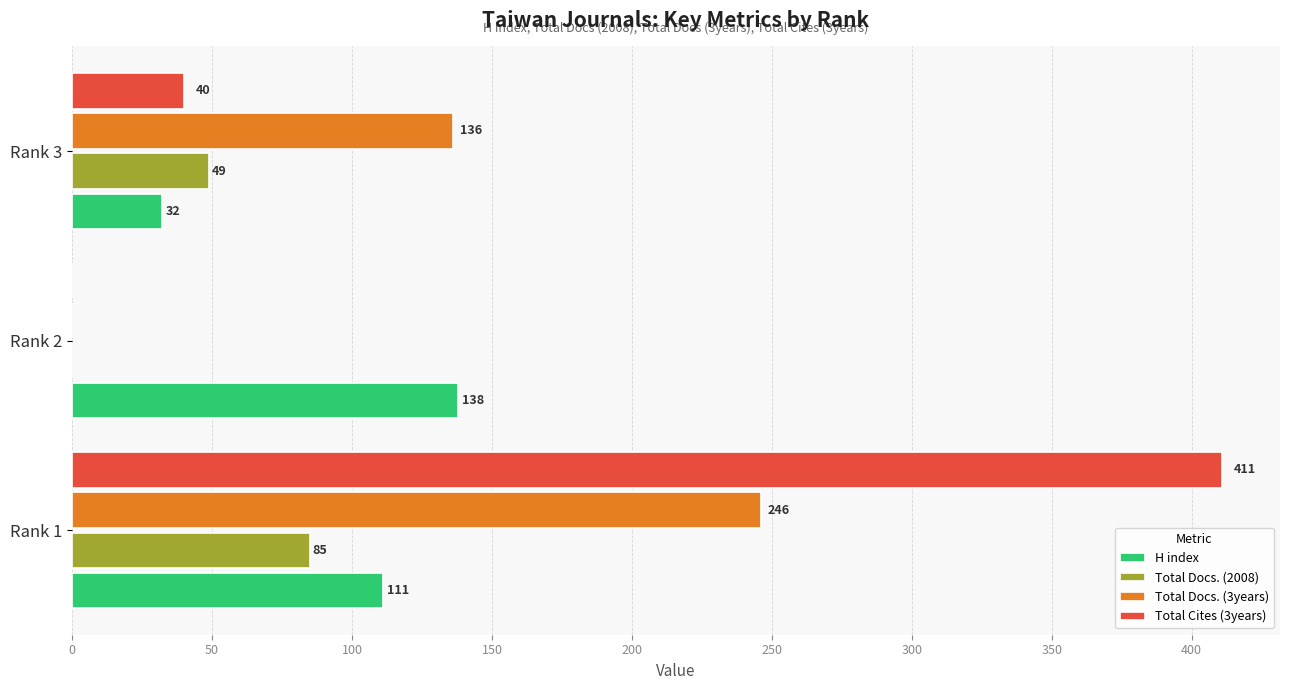

What is the sum of the H index values at Rank 3 and Rank 2?

170